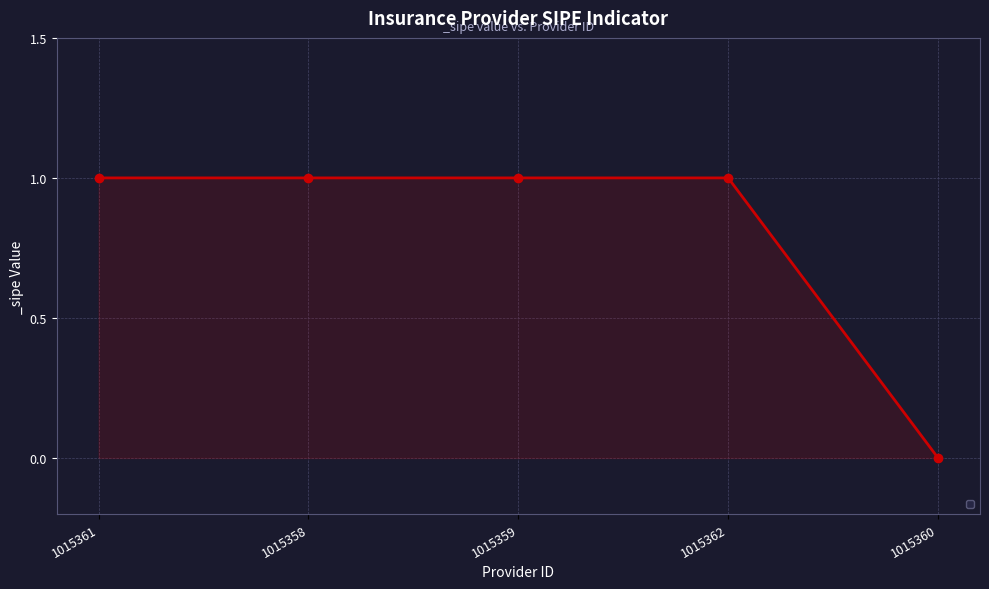

True or false: there are more than 2 points higher than both neighbors.

False